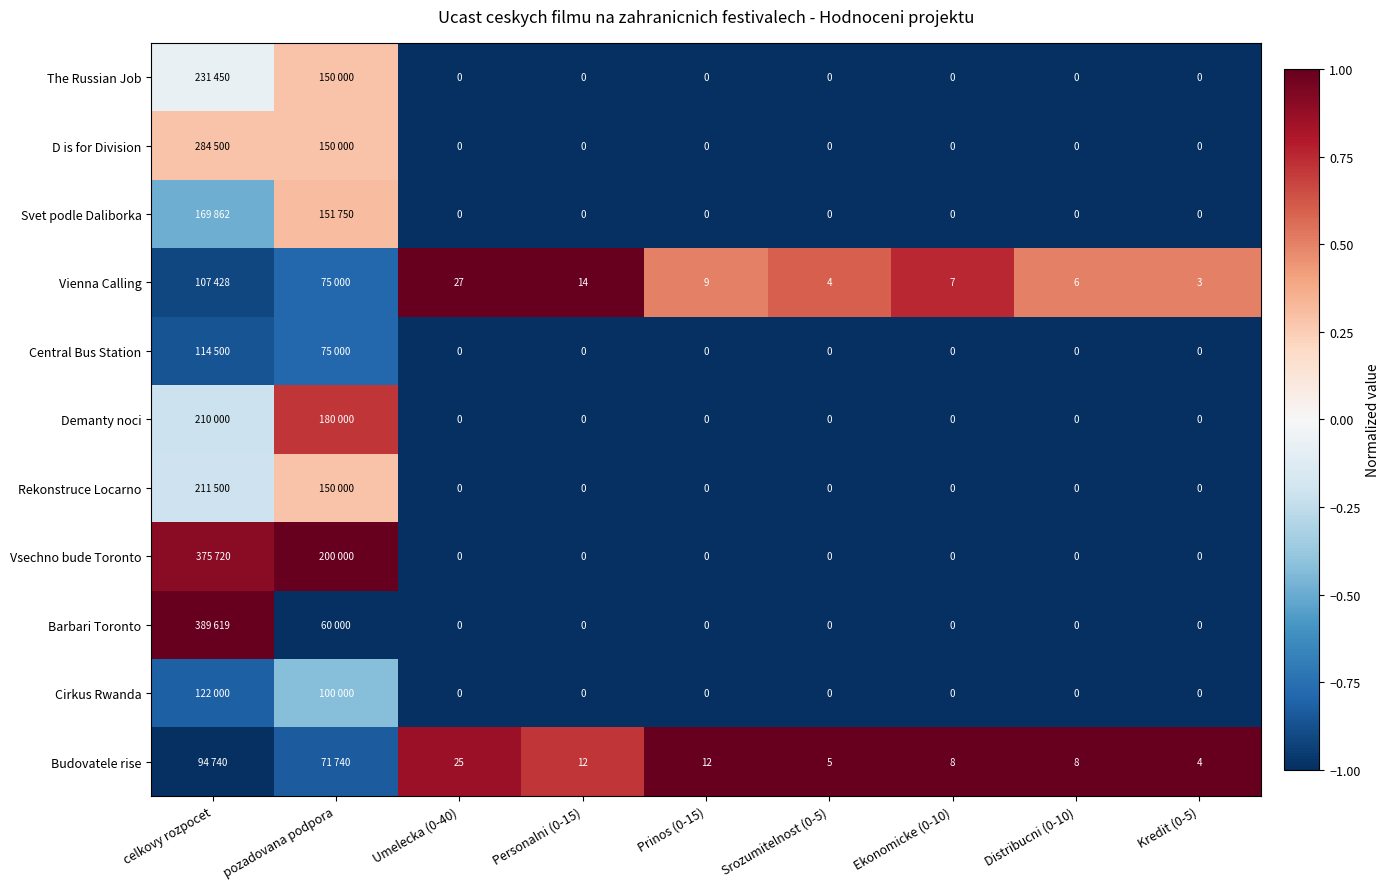

Between Personalni (0-15) and Ekonomicke (0-10), which series saw the biggest shift?

Vienna Calling